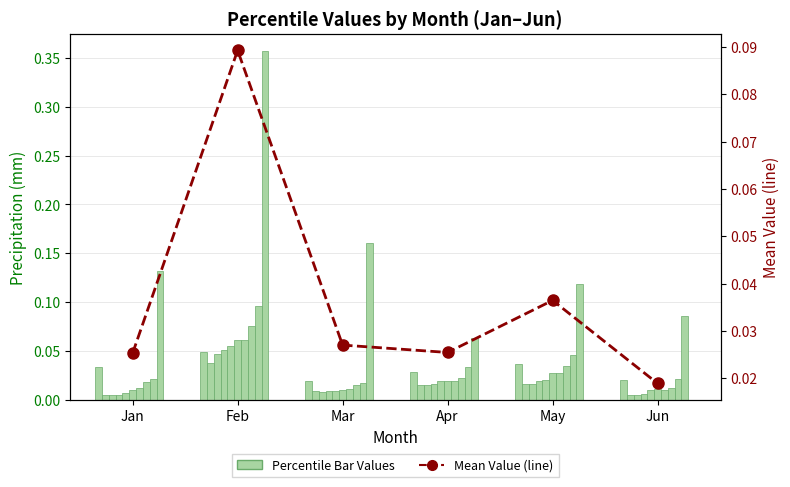

True or false: Mean Value (line) has a value of 0.0 at Jun.

True